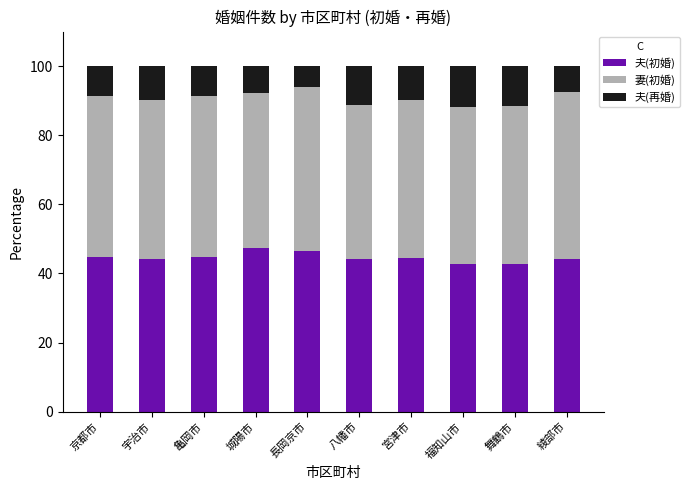

What is the average value of the 夫(初婚) series?

44.6